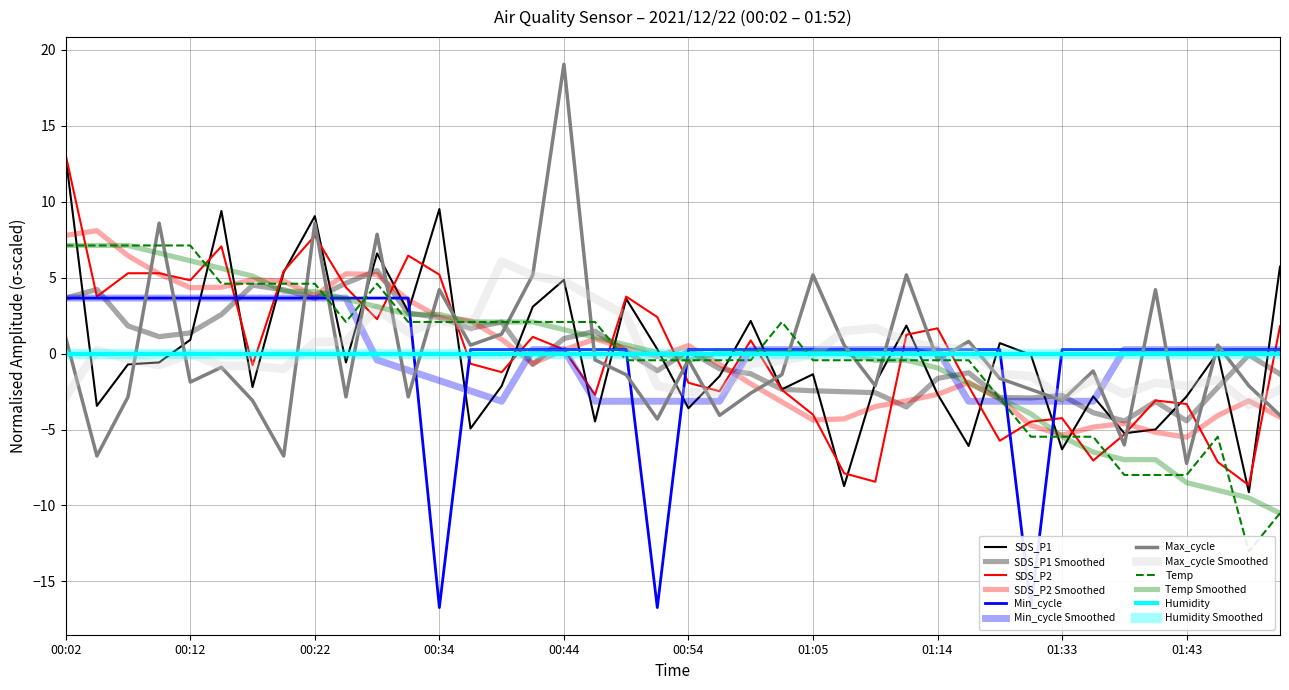

What is the smallest value displayed?

-16.7